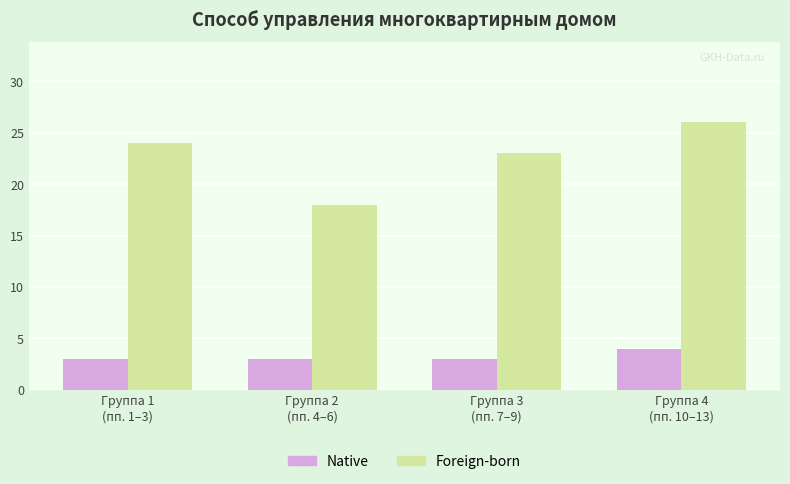

What is the highest value of the Native series?

4